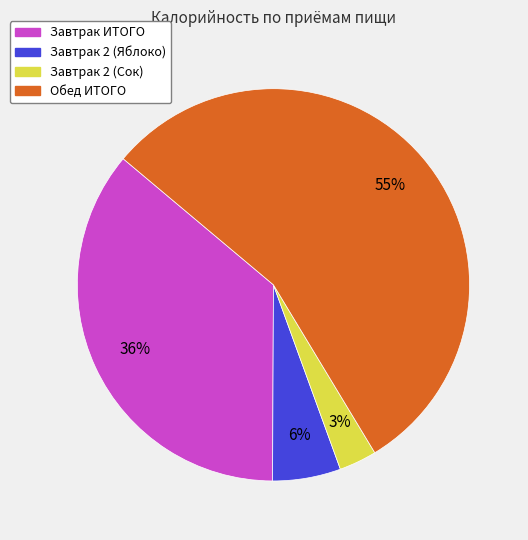

How many segments does this pie chart have?

4